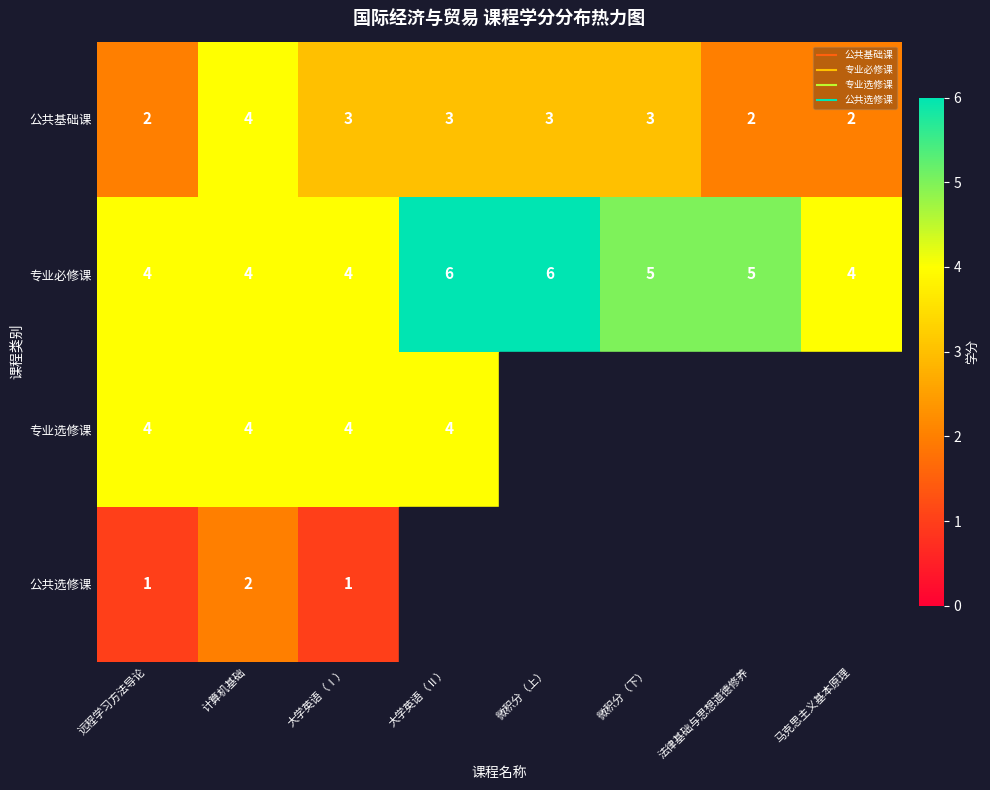

What is the maximum value for 公共基础课?

4